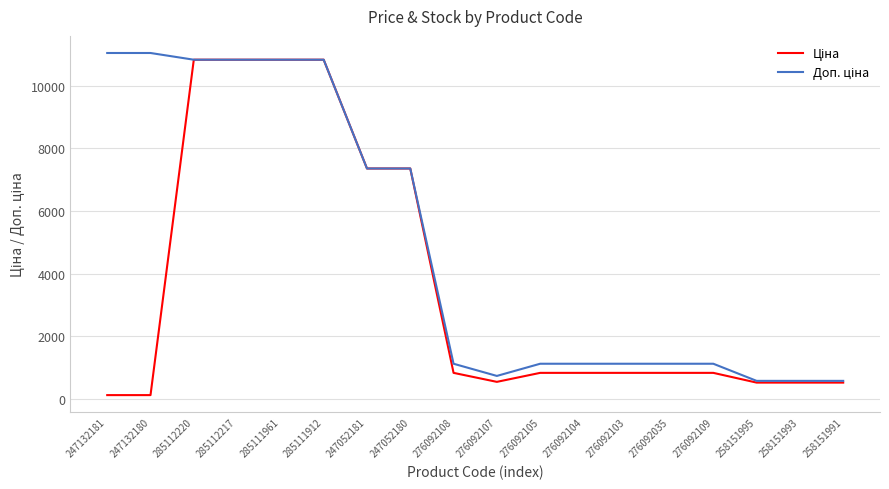

What is the greatest value displayed?

11055.0